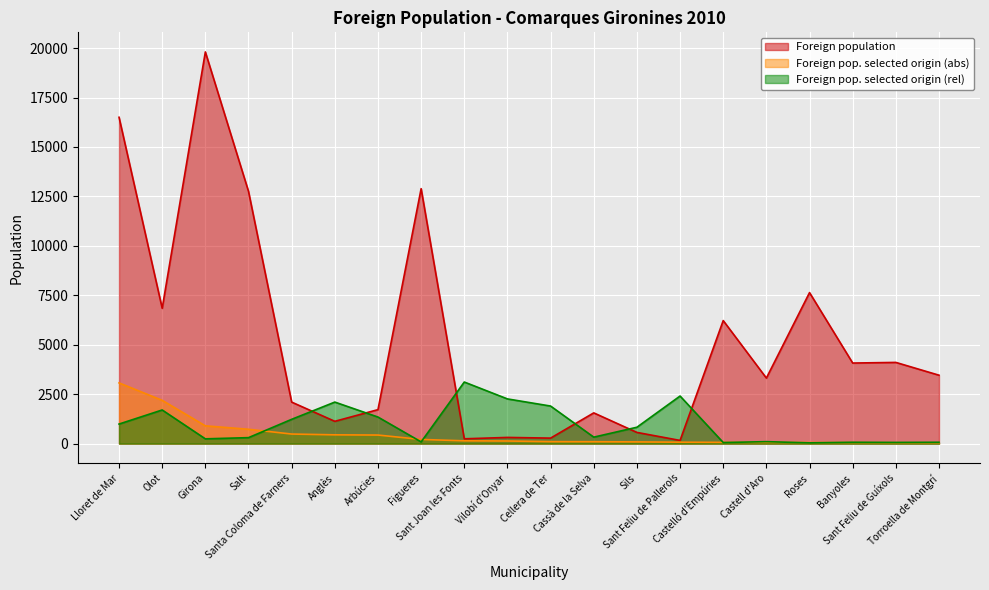

True or false: Foreign pop. selected origin (abs) and Foreign pop. selected origin (rel) intersect in this chart.

True